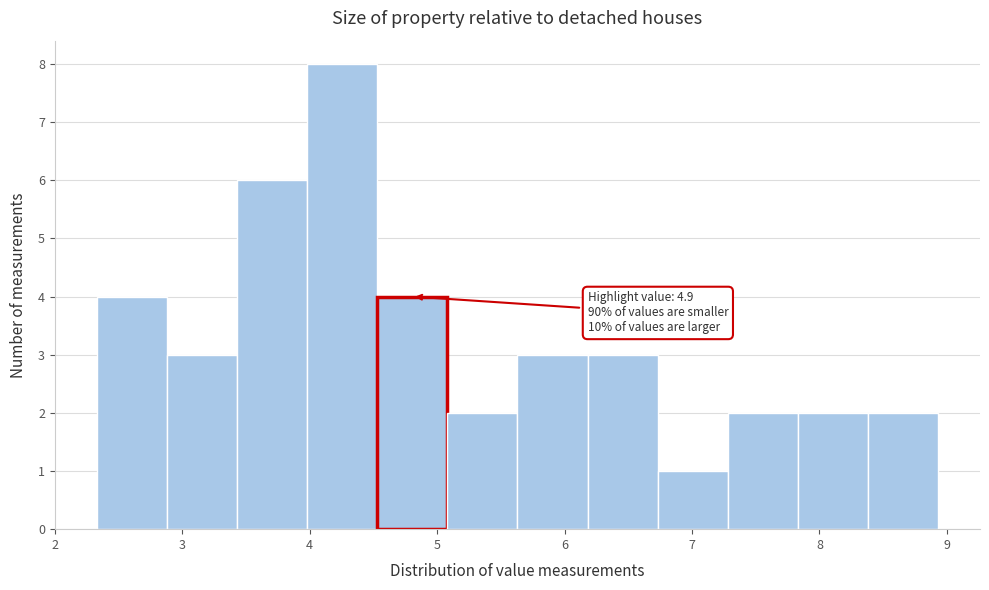

Over which range of the x-axis is the bar tallest?

3.98 to 4.53